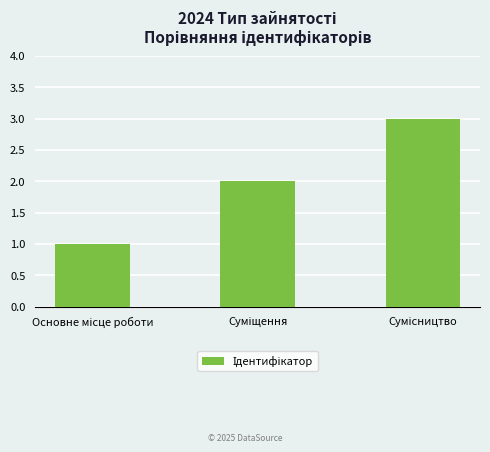

What is the sum of all values?

6